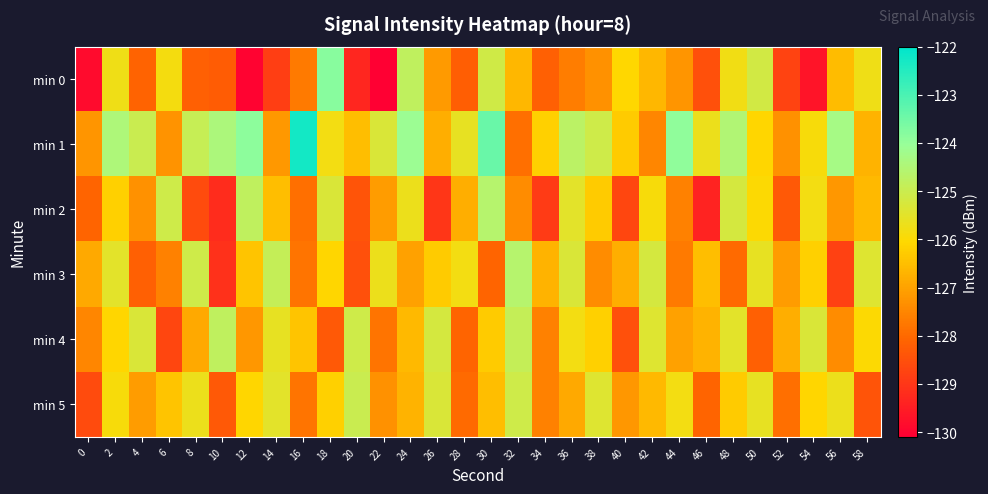

Which label corresponds to the largest value in the chart?

16